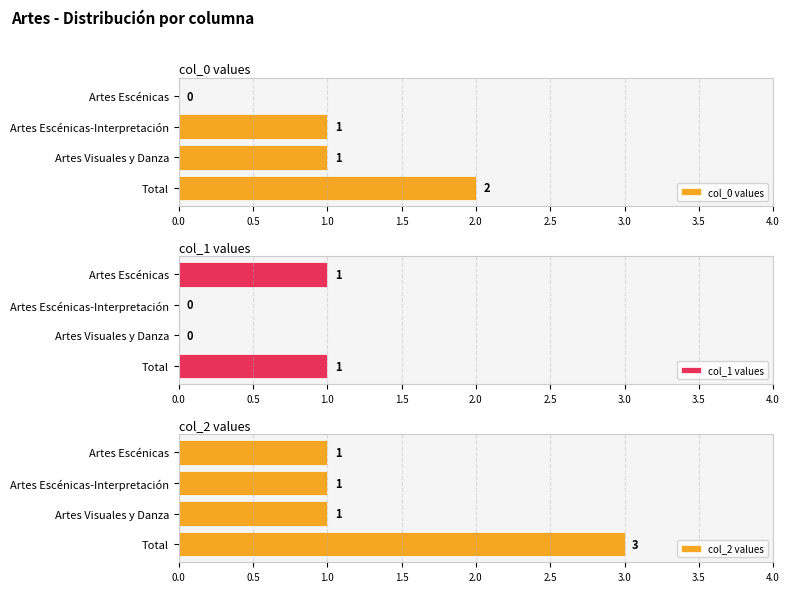

How many distinct data groups are displayed?

3